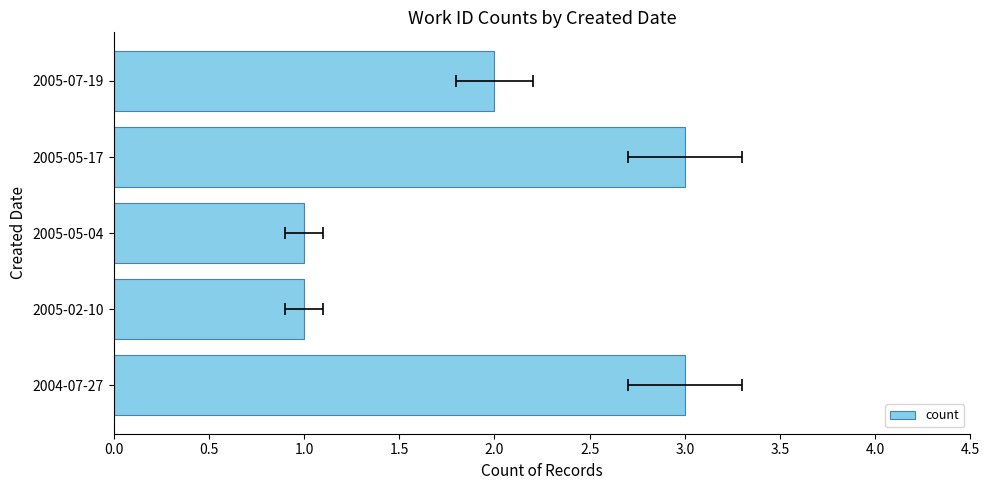

How many values are between 1 and 3?

5